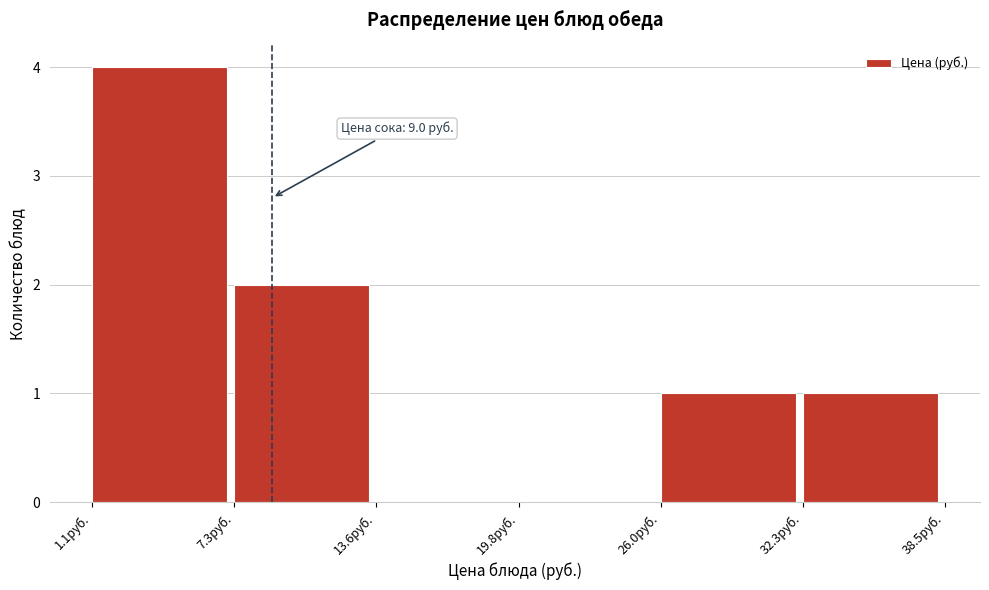

Over which range of the x-axis is the bar tallest?

1 to 7